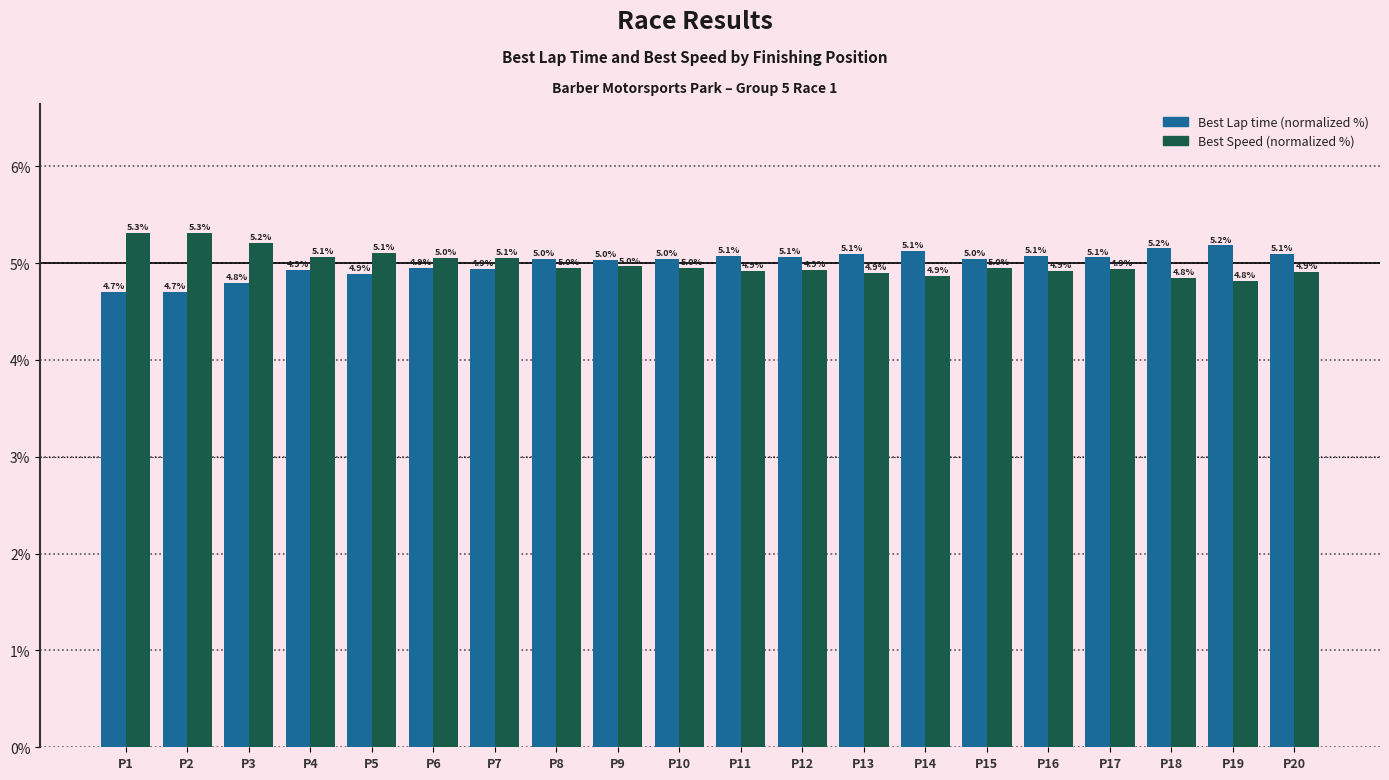

What is the smallest value displayed?

4.7